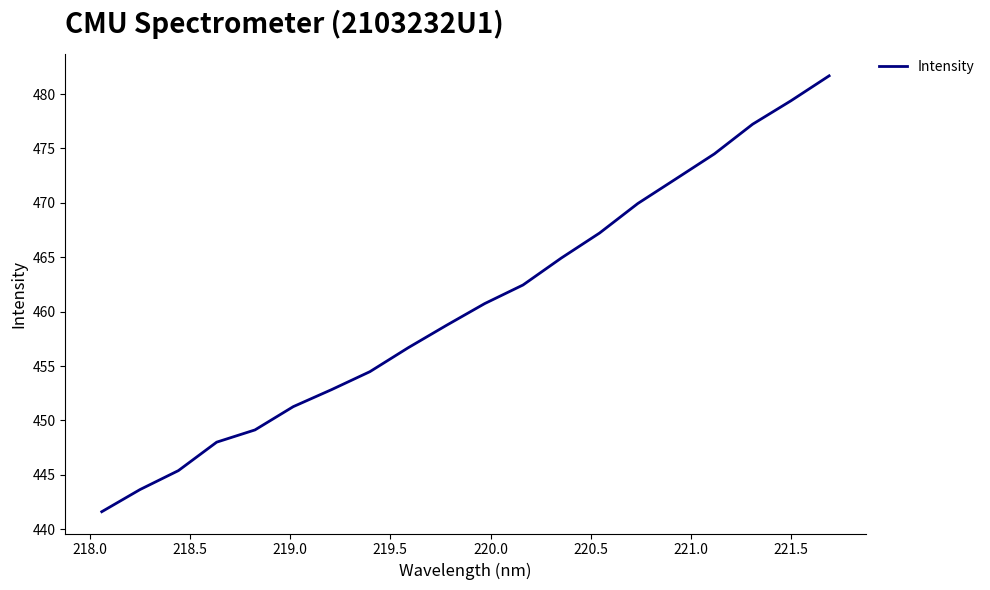

What is the smallest value displayed?

441.6